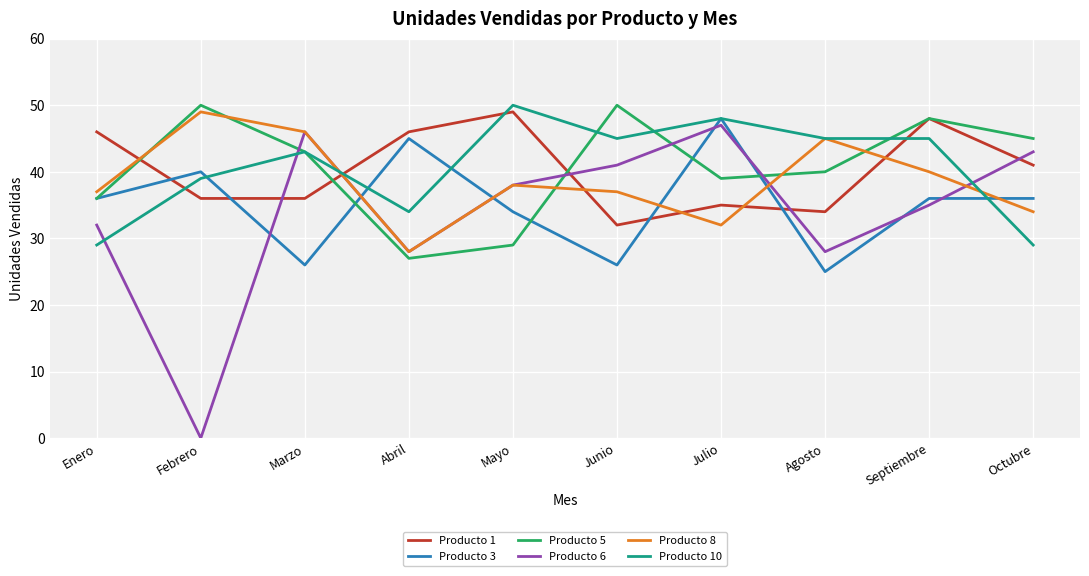

At which category is the sum across all series the highest?

Septiembre